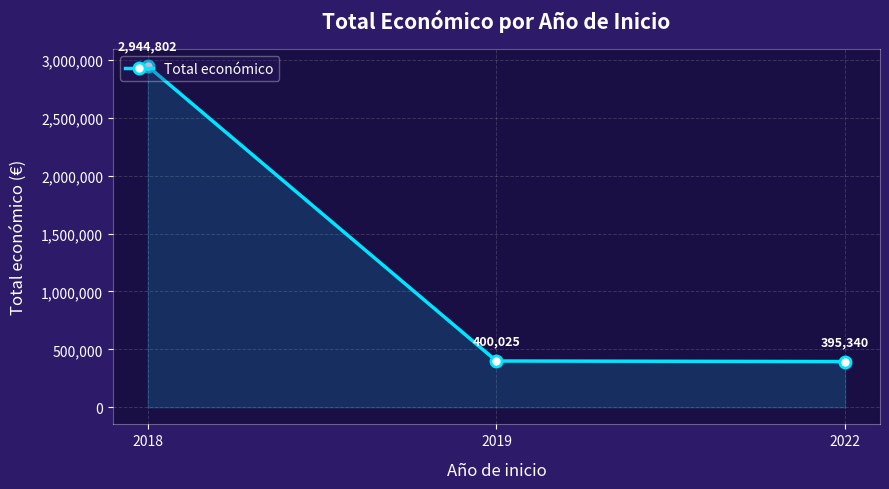

Which label corresponds to the smallest value in the chart?

2022